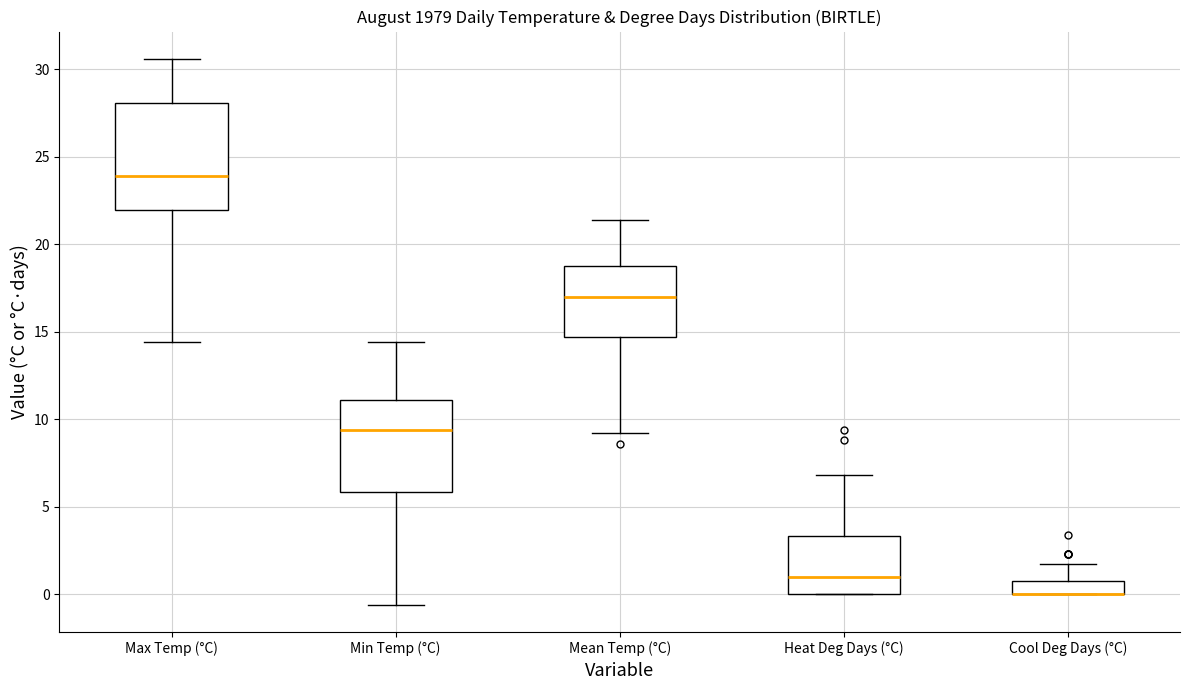

Comparing the boxes themselves (not the whiskers), which one is the tallest?

Max Temp (°C)